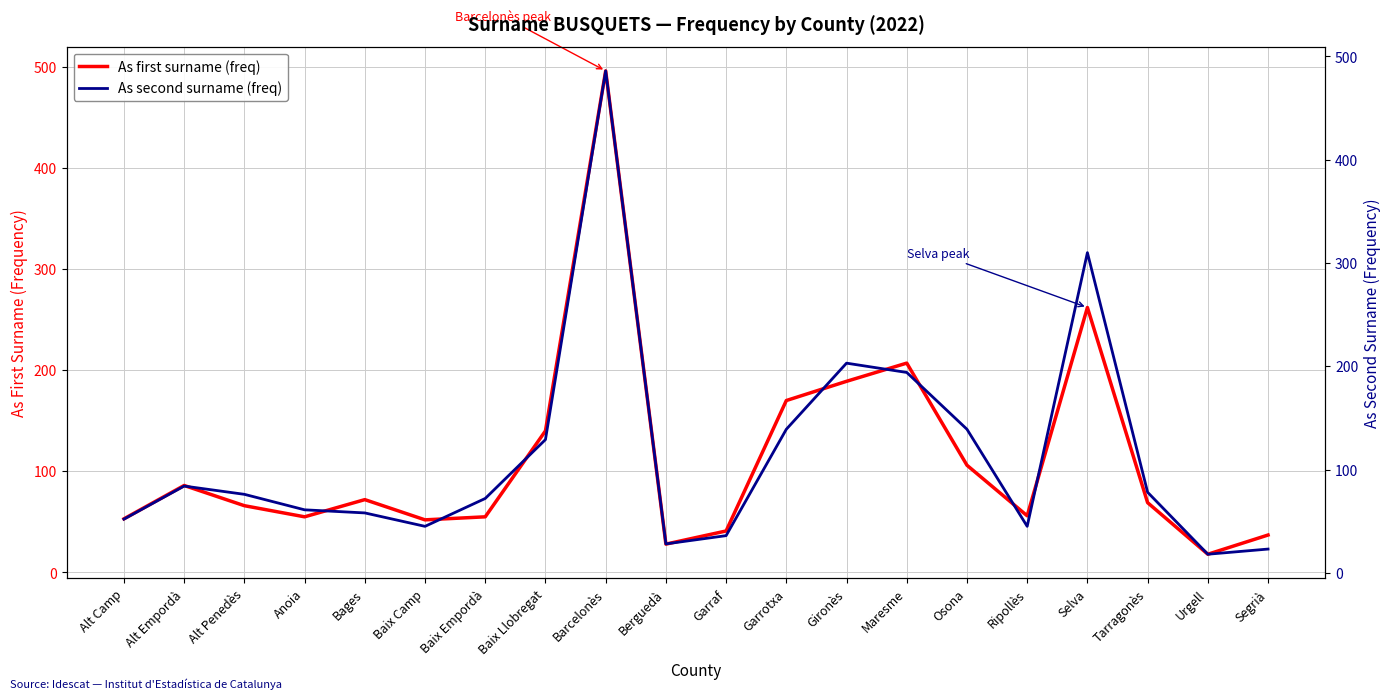

Rank the series at Baix Llobregat from lowest to highest value.

As second surname (freq), As first surname (freq)